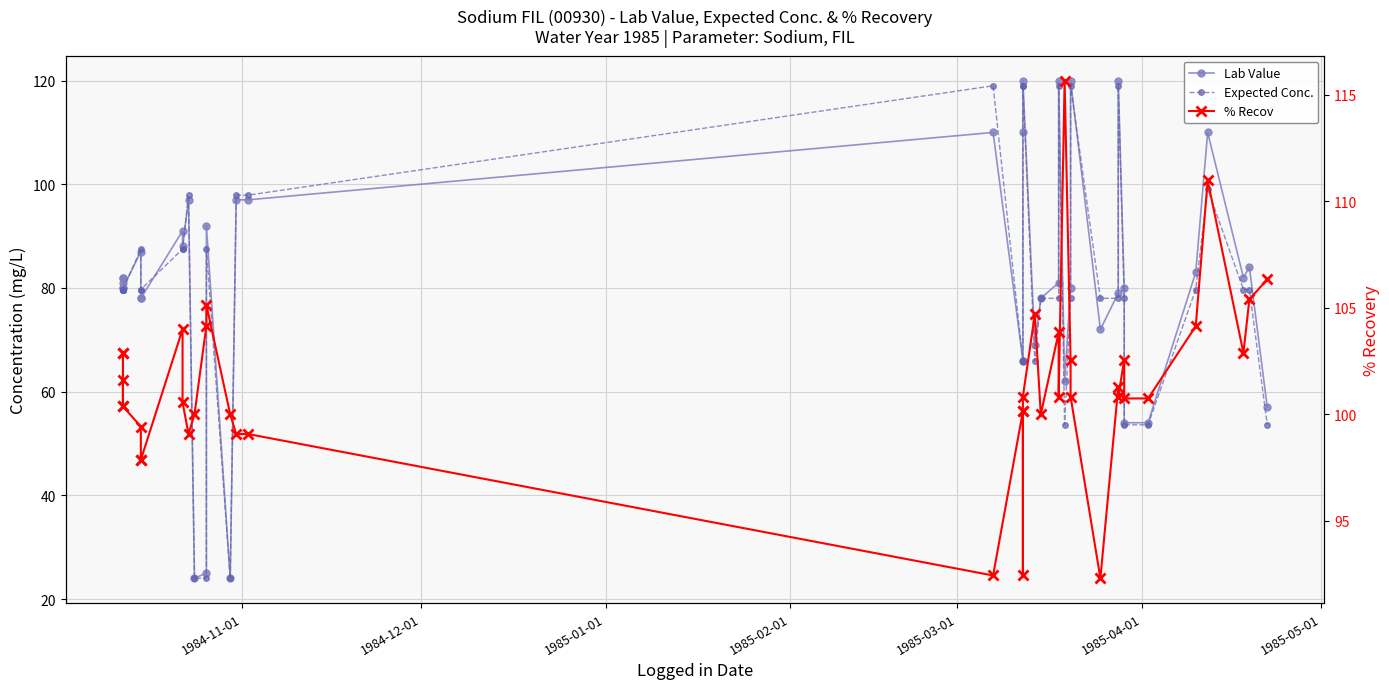

Is the value of Lab Value at 10 greater than the value of % Recov at 36?

No